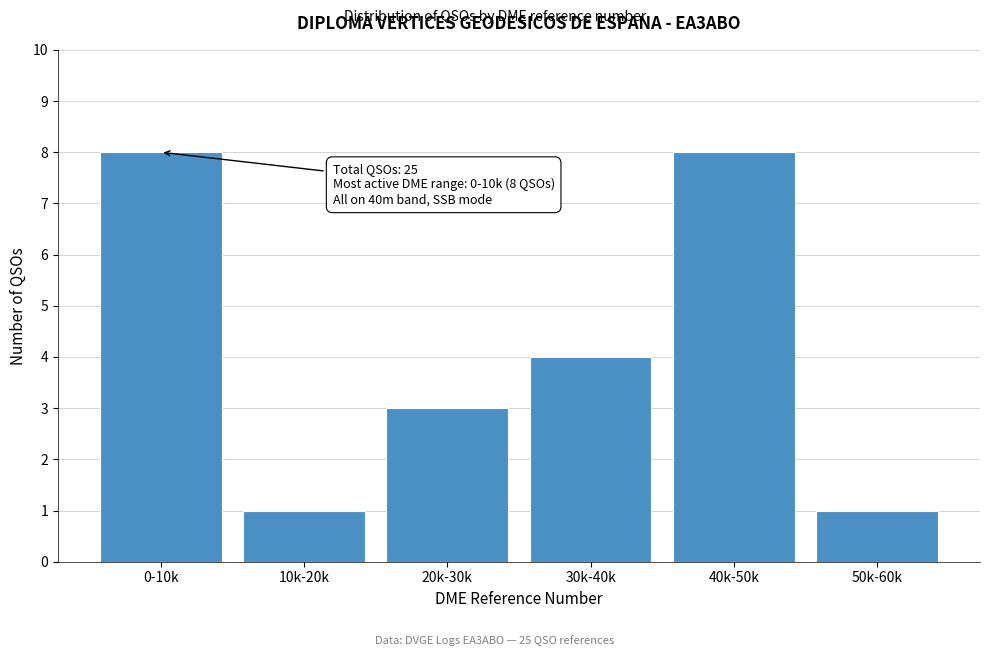

Reading left to right, transcribe all the data shown in this chart.

0-10k=8	10k-20k=1	20k-30k=3	30k-40k=4	40k-50k=8	50k-60k=1